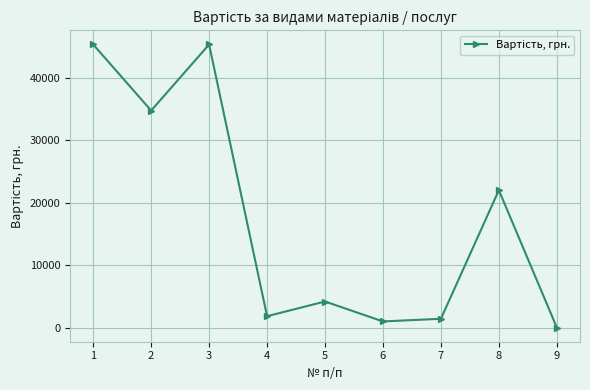

True or false: the data shows 58759.9 at 2.

False